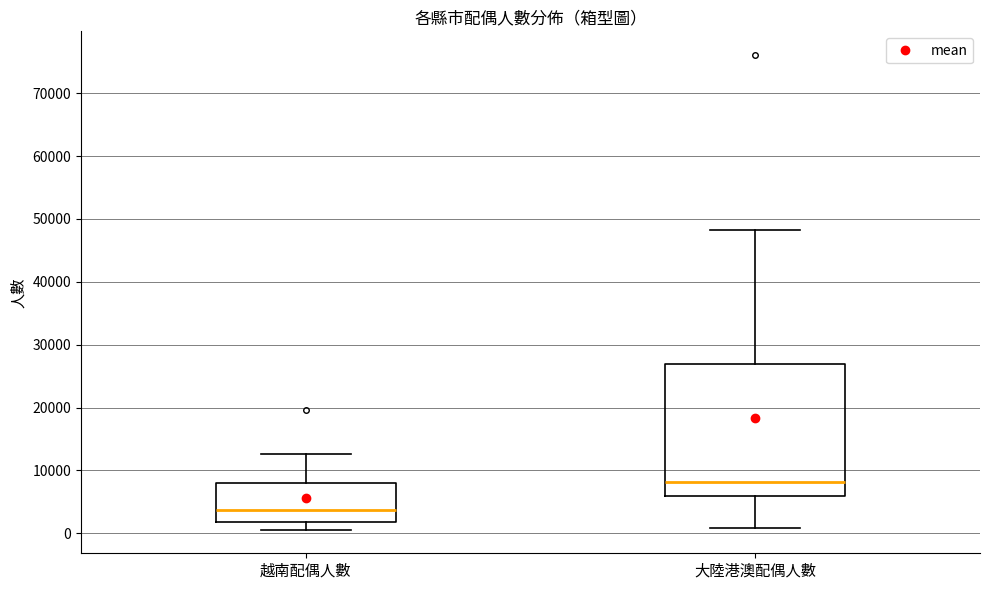

Where does the upper whisker of the box for 越南配偶人數 end on the y-axis? The values are not printed on the chart, so give them approximately, as read against the axis.

13000